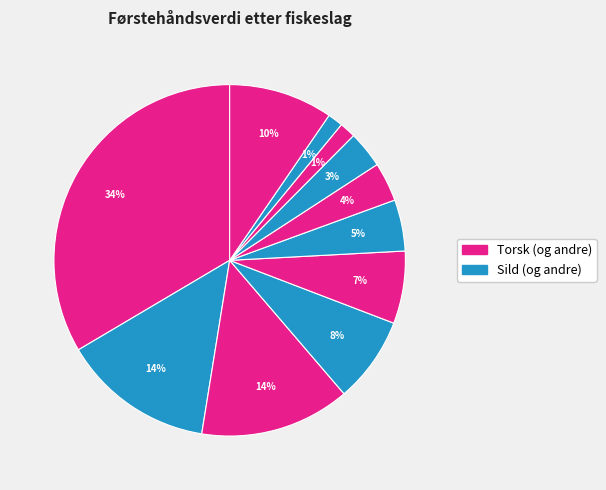

Count the number of slices in the pie.

11